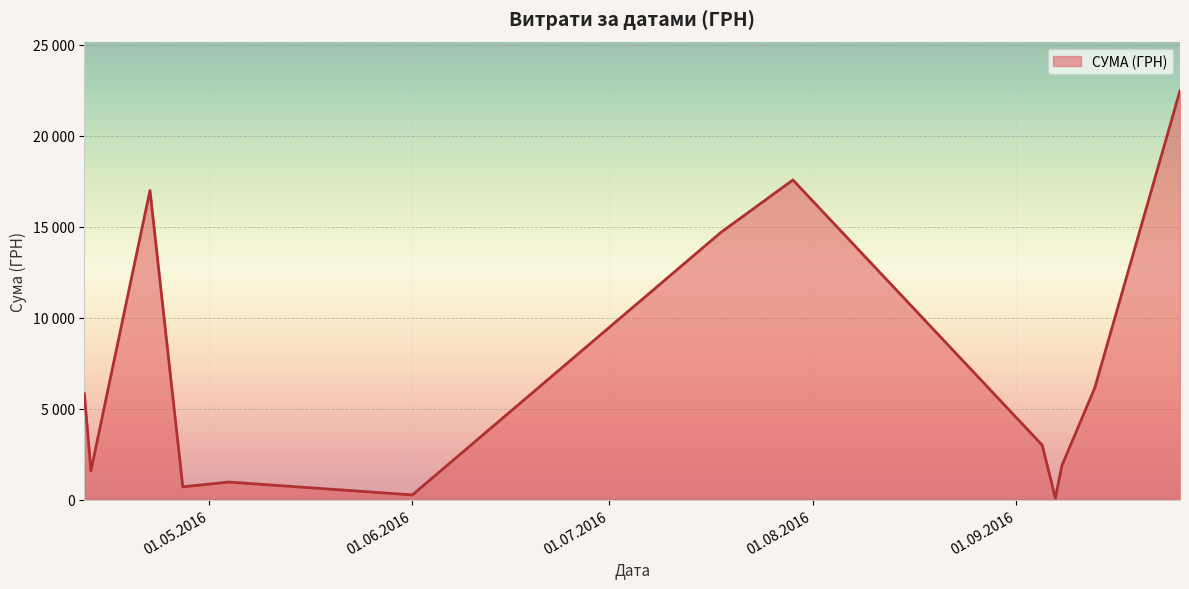

Is this an area chart (filled region under the line)?

Yes